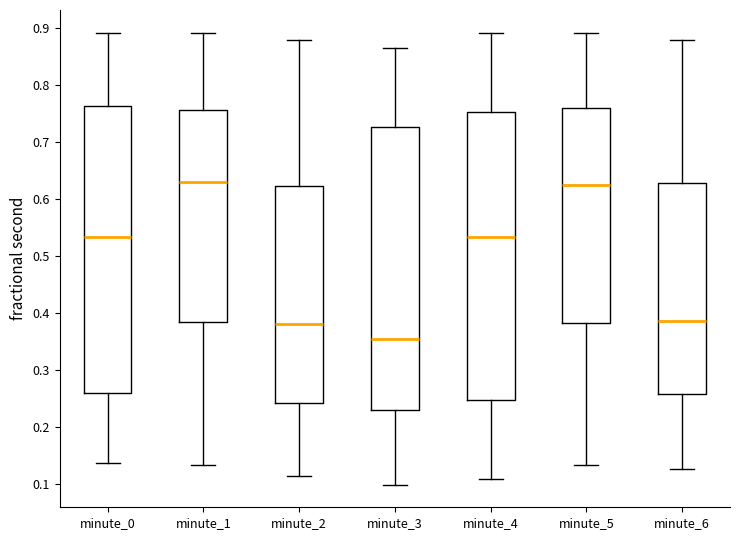

Which box has the lowest median line?

minute_3